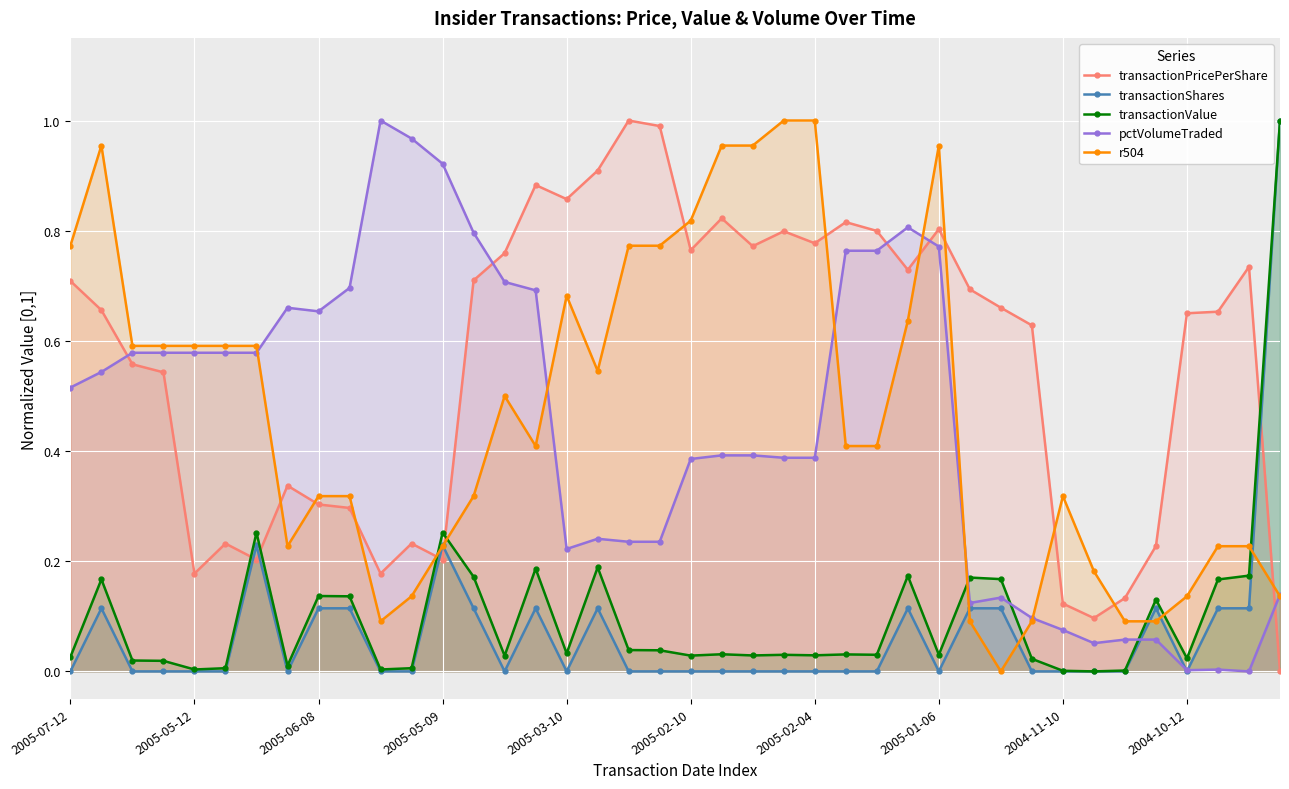

Which series ends up on top after the final intersection of transactionValue and transactionPricePerShare?

transactionValue